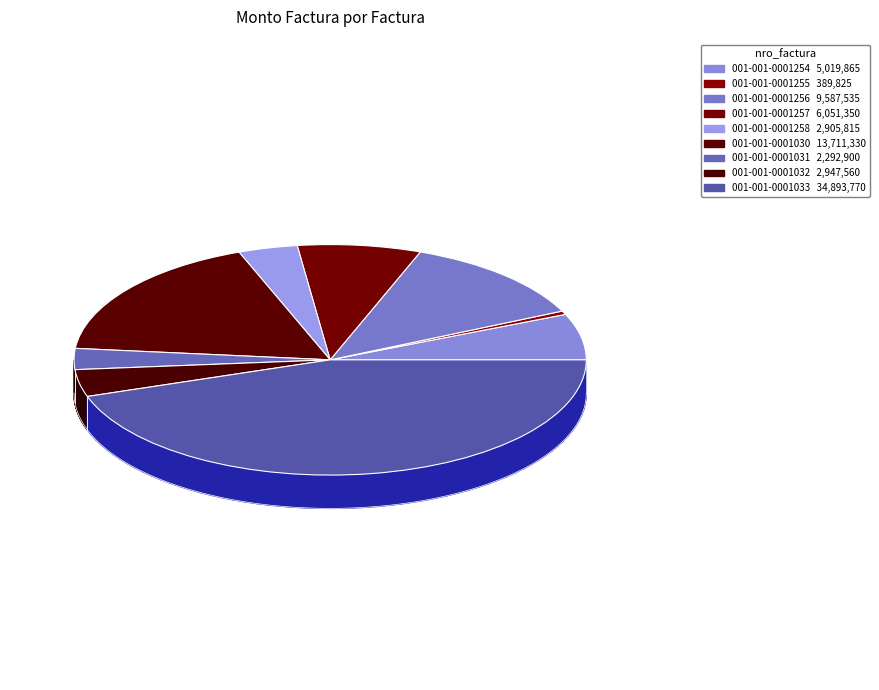

Rank the categories by value from lowest to highest.

001-001-0001255, 001-001-0001031, 001-001-0001258, 001-001-0001032, 001-001-0001254, 001-001-0001257, 001-001-0001256, 001-001-0001030, 001-001-0001033